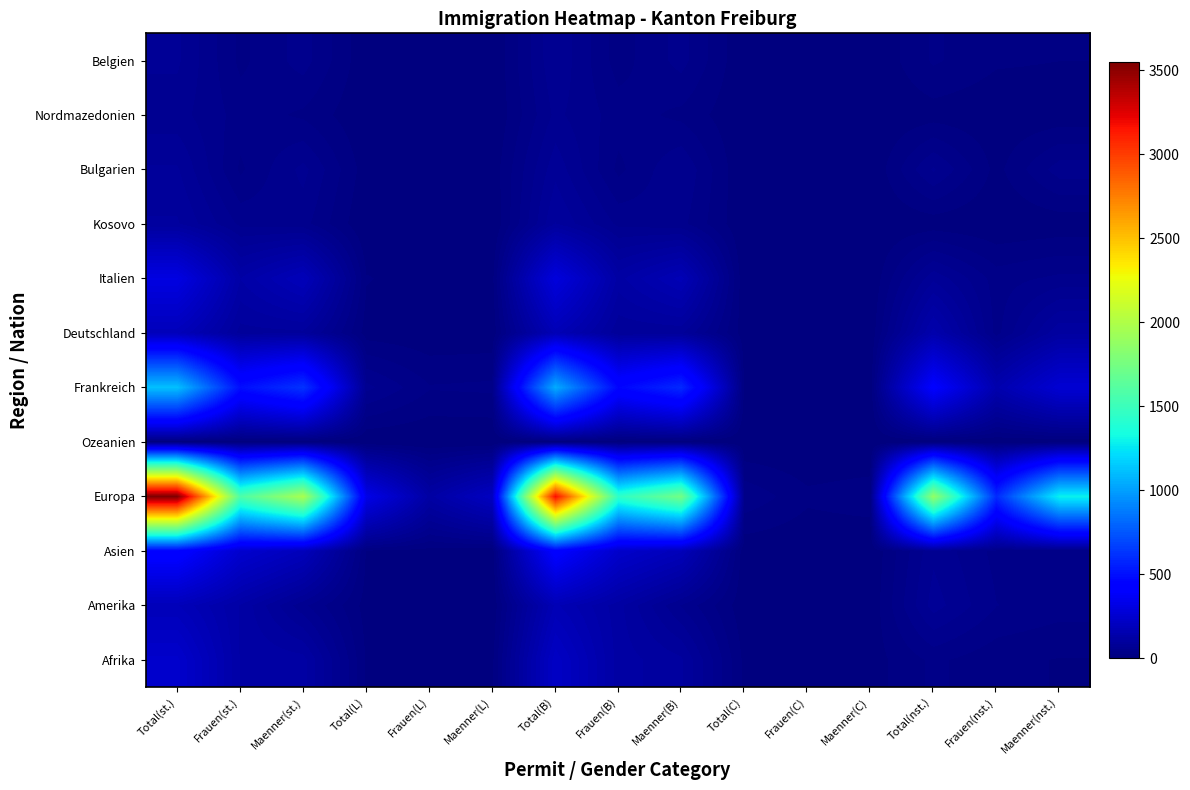

Reading left to right, extract all data points from this chart.

Afrika: Total(st.)=240	Frauen(st.)=123	Maenner(st.)=117	Total(L)=12	Frauen(L)=2	Maenner(L)=10	Total(B)=218	Frauen(B)=118	Maenner(B)=100	Total(C)=10	Frauen(C)=3	Maenner(C)=7	Total(nst.)=31	Frauen(nst.)=18	Maenner(nst.)=13
Amerika: Total(st.)=182	Frauen(st.)=123	Maenner(st.)=59	Total(L)=8	Frauen(L)=6	Maenner(L)=2	Total(B)=170	Frauen(B)=116	Maenner(B)=54	Total(C)=4	Frauen(C)=1	Maenner(C)=3	Total(nst.)=76	Frauen(nst.)=42	Maenner(nst.)=34
Asien: Total(st.)=437	Frauen(st.)=249	Maenner(st.)=188	Total(L)=12	Frauen(L)=8	Maenner(L)=4	Total(B)=422	Frauen(B)=239	Maenner(B)=183	Total(C)=3	Frauen(C)=2	Maenner(C)=1	Total(nst.)=66	Frauen(nst.)=37	Maenner(nst.)=29
Europa: Total(st.)=3548	Frauen(st.)=1577	Maenner(st.)=1971	Total(L)=326	Frauen(L)=118	Maenner(L)=208	Total(B)=3183	Frauen(B)=1442	Maenner(B)=1741	Total(C)=39	Frauen(C)=17	Maenner(C)=22	Total(nst.)=1881	Frauen(nst.)=591	Maenner(nst.)=1290
Ozeanien: Total(st.)=2	Frauen(st.)=1	Maenner(st.)=1	Total(L)=0	Frauen(L)=0	Maenner(L)=0	Total(B)=2	Frauen(B)=1	Maenner(B)=1	Total(C)=0	Frauen(C)=0	Maenner(C)=0	Total(nst.)=1	Frauen(nst.)=1	Maenner(nst.)=0
Frankreich: Total(st.)=1116	Frauen(st.)=492	Maenner(st.)=624	Total(L)=60	Frauen(L)=29	Maenner(L)=31	Total(B)=1047	Frauen(B)=458	Maenner(B)=589	Total(C)=9	Frauen(C)=5	Maenner(C)=4	Total(nst.)=410	Frauen(nst.)=148	Maenner(nst.)=262
Deutschland: Total(st.)=184	Frauen(st.)=91	Maenner(st.)=93	Total(L)=7	Frauen(L)=3	Maenner(L)=4	Total(B)=172	Frauen(B)=86	Maenner(B)=86	Total(C)=5	Frauen(C)=2	Maenner(C)=3	Total(nst.)=145	Frauen(nst.)=36	Maenner(nst.)=109
Italien: Total(st.)=308	Frauen(st.)=125	Maenner(st.)=183	Total(L)=15	Frauen(L)=6	Maenner(L)=9	Total(B)=292	Frauen(B)=119	Maenner(B)=173	Total(C)=1	Frauen(C)=0	Maenner(C)=1	Total(nst.)=80	Frauen(nst.)=35	Maenner(nst.)=45
Kosovo: Total(st.)=99	Frauen(st.)=52	Maenner(st.)=47	Total(L)=0	Frauen(L)=0	Maenner(L)=0	Total(B)=98	Frauen(B)=52	Maenner(B)=46	Total(C)=1	Frauen(C)=0	Maenner(C)=1	Total(nst.)=5	Frauen(nst.)=1	Maenner(nst.)=4
Bulgarien: Total(st.)=85	Frauen(st.)=25	Maenner(st.)=60	Total(L)=6	Frauen(L)=1	Maenner(L)=5	Total(B)=79	Frauen(B)=24	Maenner(B)=55	Total(C)=0	Frauen(C)=0	Maenner(C)=0	Total(nst.)=58	Frauen(nst.)=9	Maenner(nst.)=49
Nordmazedonien: Total(st.)=61	Frauen(st.)=36	Maenner(st.)=25	Total(L)=1	Frauen(L)=1	Maenner(L)=0	Total(B)=59	Frauen(B)=35	Maenner(B)=24	Total(C)=1	Frauen(C)=0	Maenner(C)=1	Total(nst.)=7	Frauen(nst.)=3	Maenner(nst.)=4
Belgien: Total(st.)=72	Frauen(st.)=24	Maenner(st.)=48	Total(L)=3	Frauen(L)=2	Maenner(L)=1	Total(B)=68	Frauen(B)=21	Maenner(B)=47	Total(C)=1	Frauen(C)=1	Maenner(C)=0	Total(nst.)=30	Frauen(nst.)=16	Maenner(nst.)=14